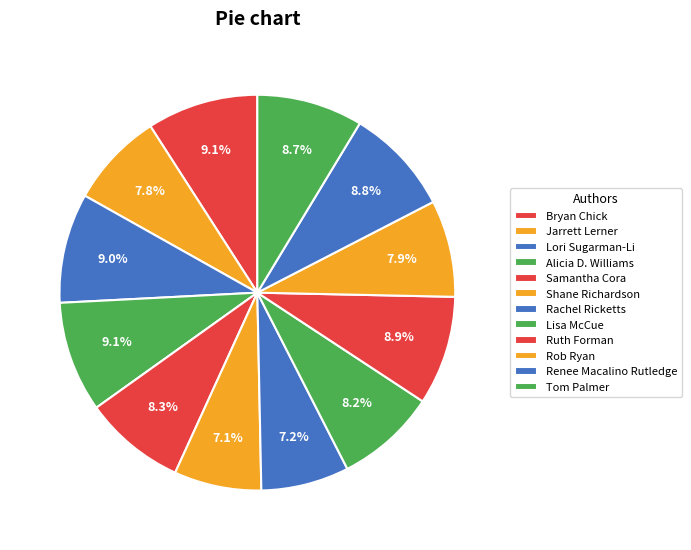

What is the total percentage of Samantha Cora and Alicia D. Williams?

17.4%